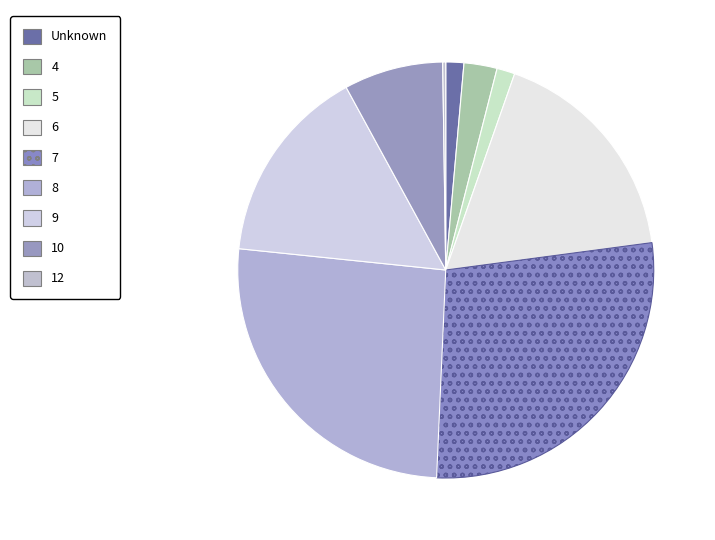

To the nearest percent, what percentage of the pie is 6?

18%